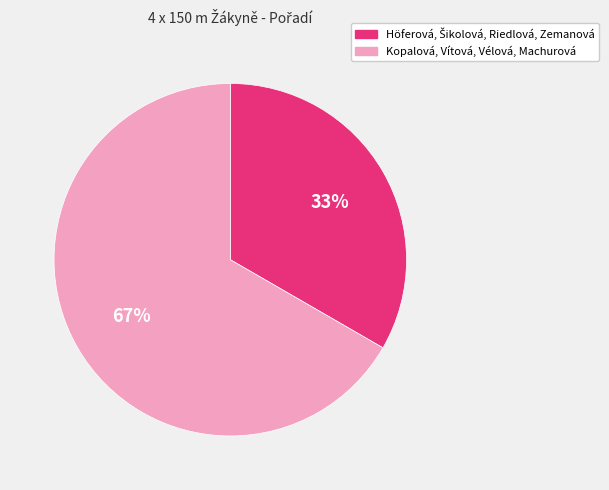

To the nearest percent, what portion does Kopalová, Vítová, Vélová, Machurová represent?

67%